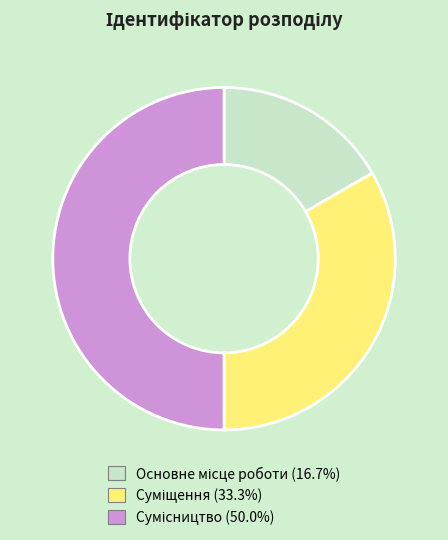

How many segments does this pie chart have?

3